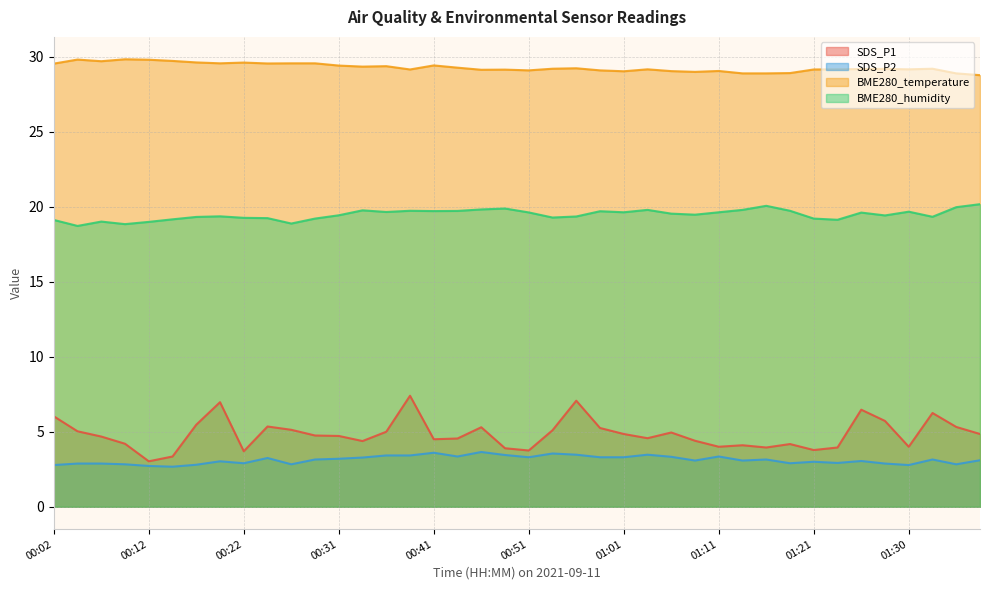

What is the label of the 6th point from the left?

00:14